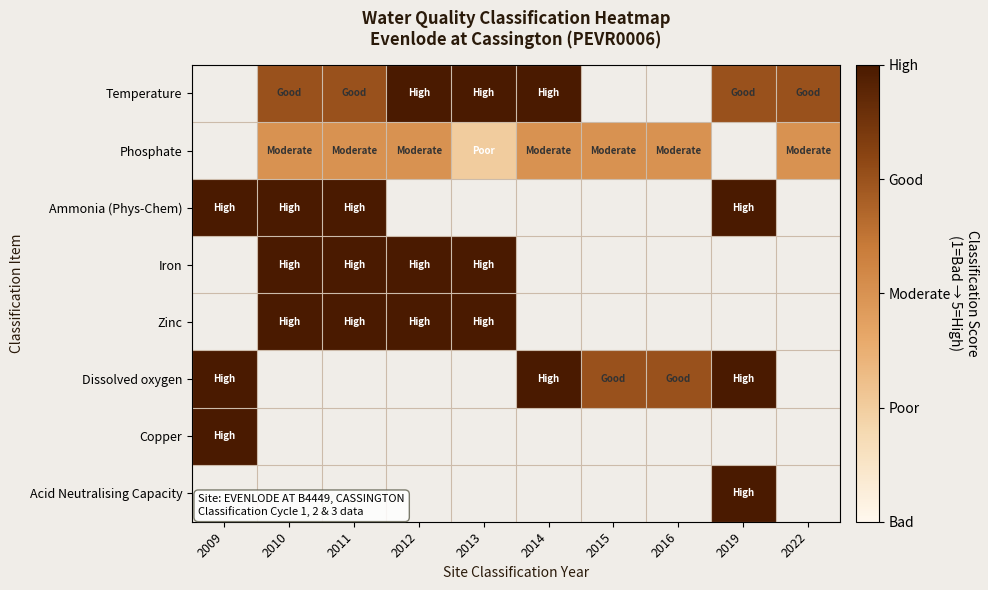

What is the smallest value displayed?

2.0